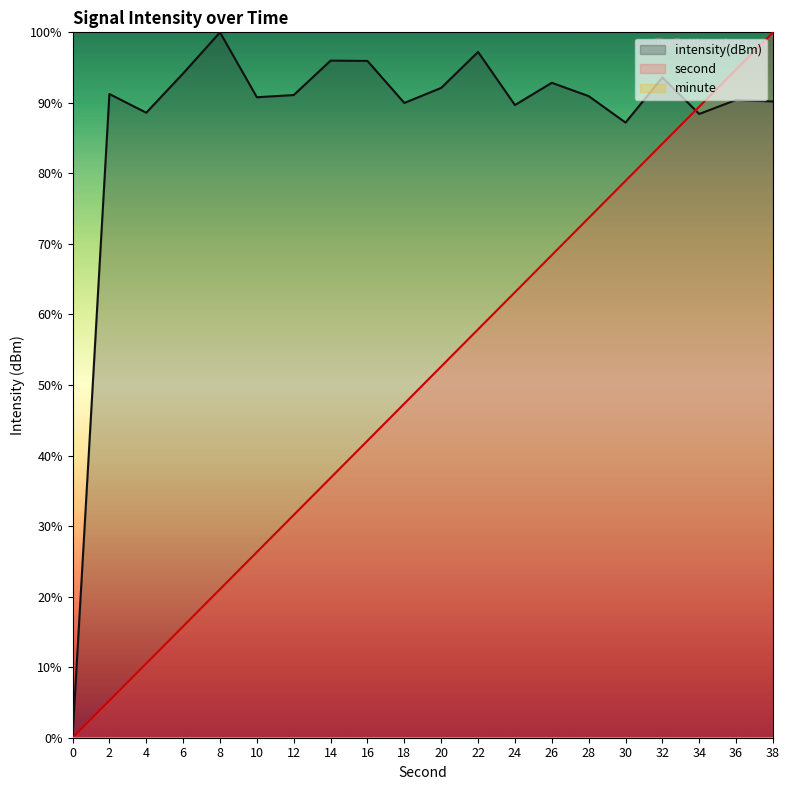

Is the value of second at 32 greater than the value of intensity(dBm) at 32?

No